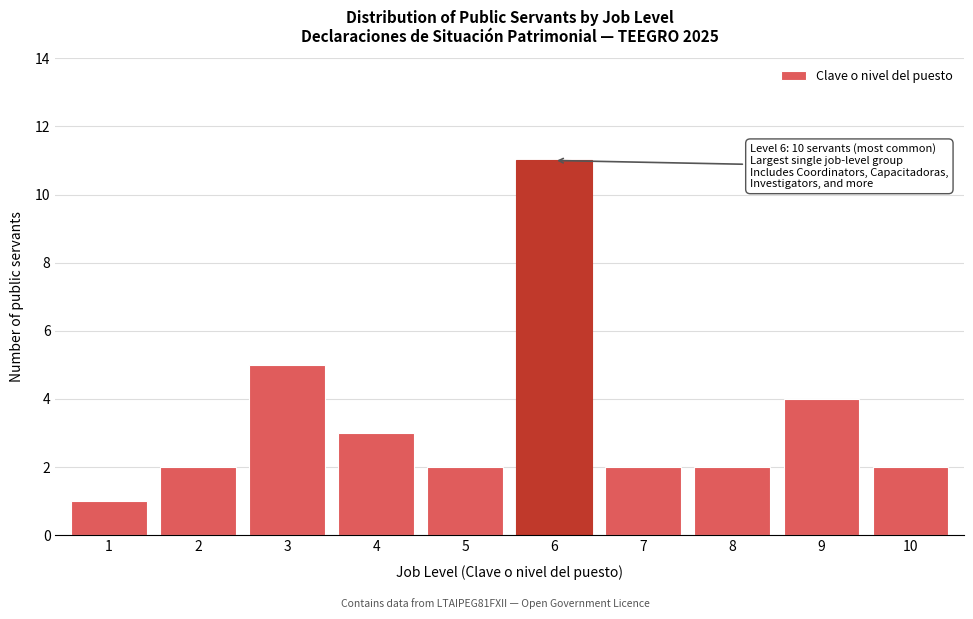

Reading right to left, what are all the values shown in this chart?

2	4	2	2	11	2	3	5	2	1